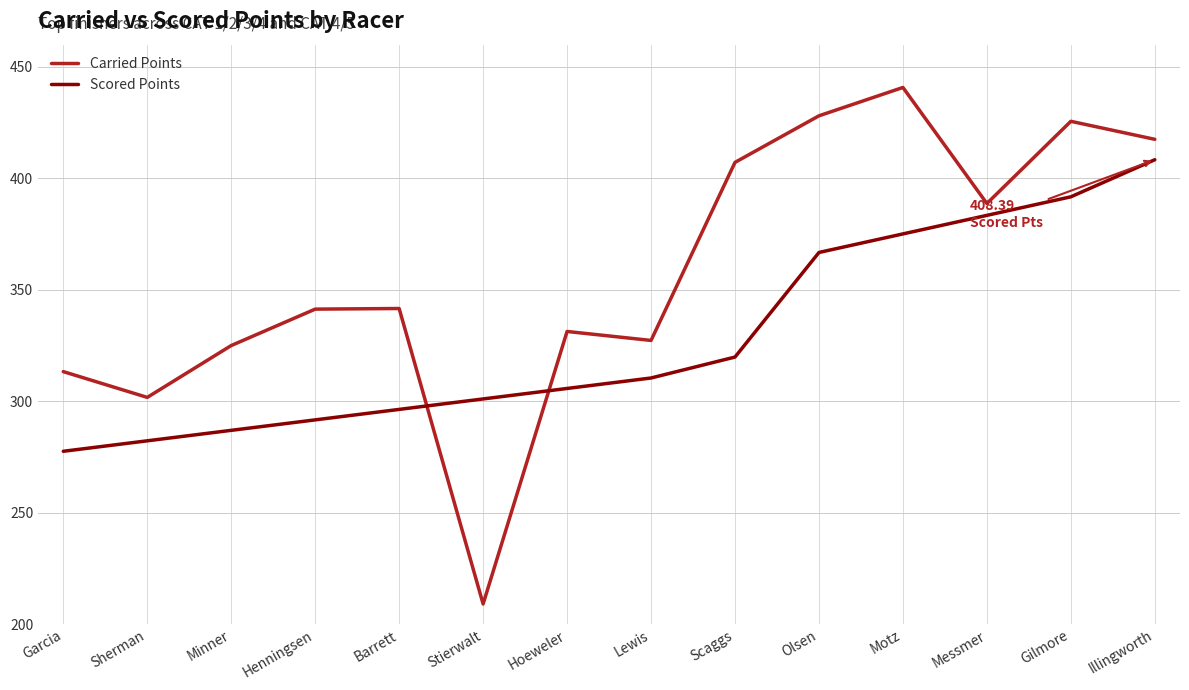

What is the total value across all series at Illingworth?

825.9